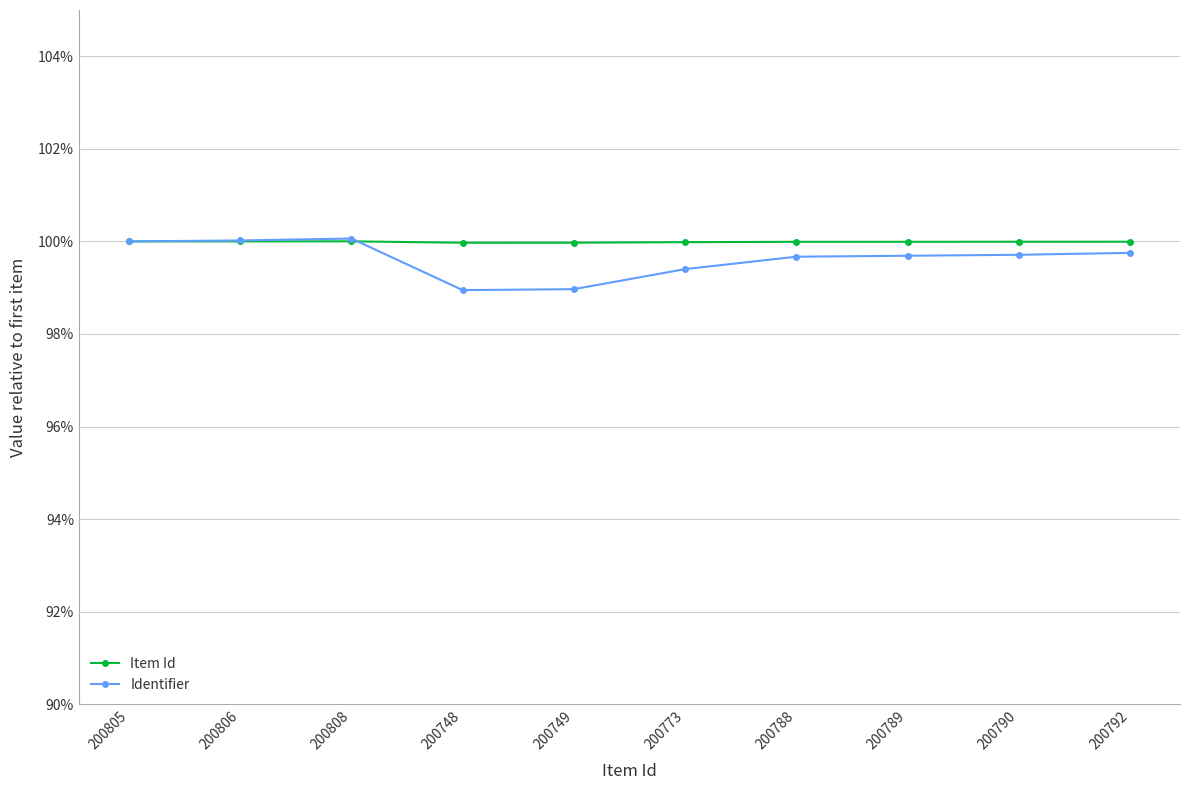

What is the label of the 10th point from the right?

200805